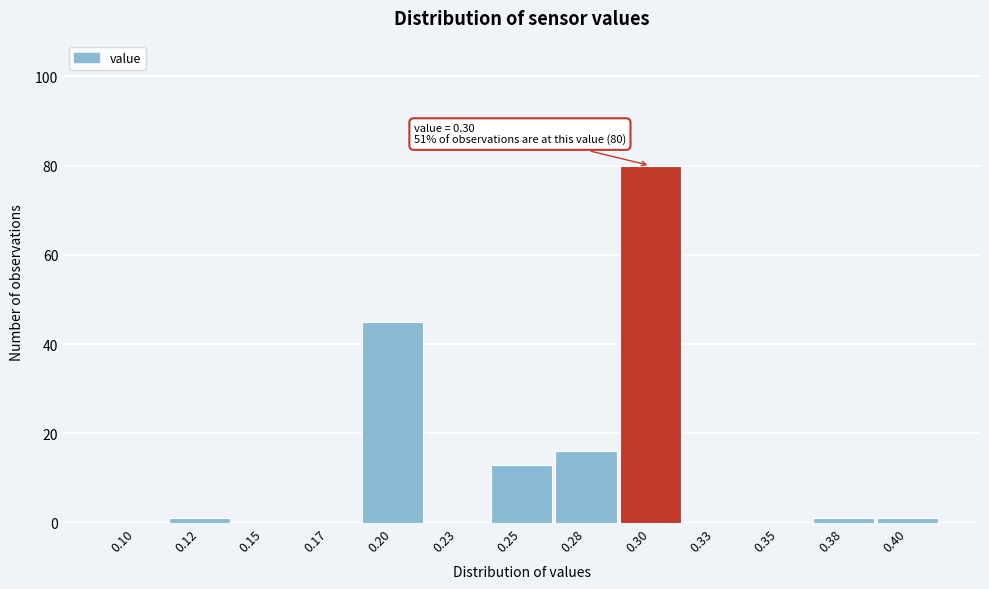

Reading left to right, transcribe all the data shown in this chart.

0.10=0	0.12=1	0.15=0	0.17=0	0.20=45	0.23=0	0.25=13	0.28=16	0.30=80	0.33=0	0.35=0	0.38=1	0.40=1